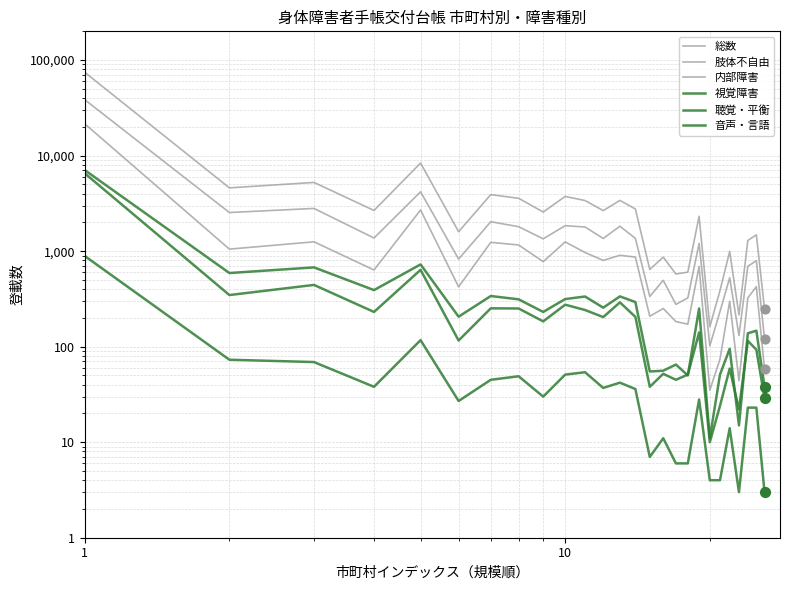

Which series reaches the maximum Y coordinate?

総数